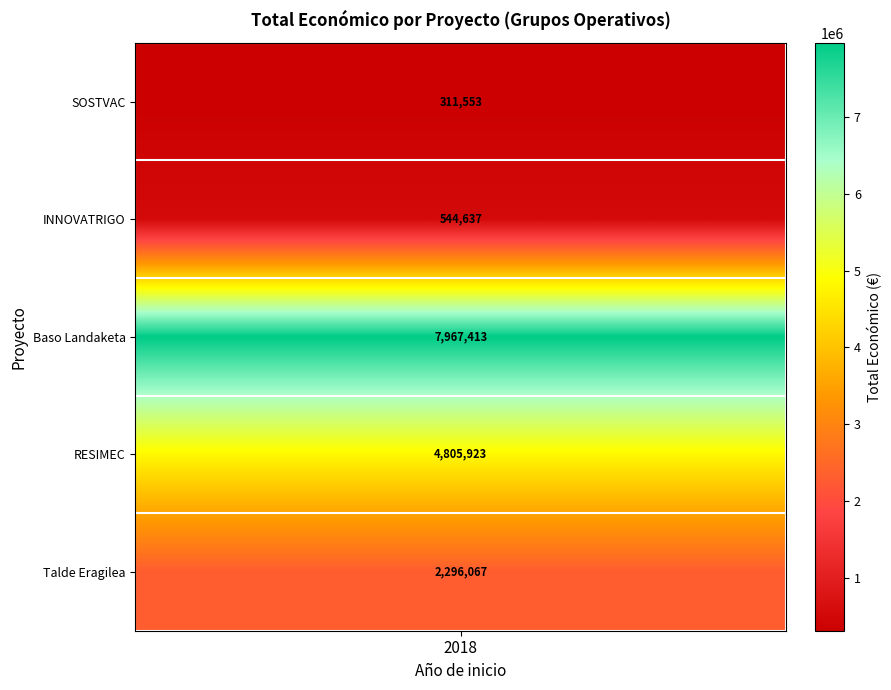

What is the change in value from SOSTVAC to Talde Eragilea?

+1984514